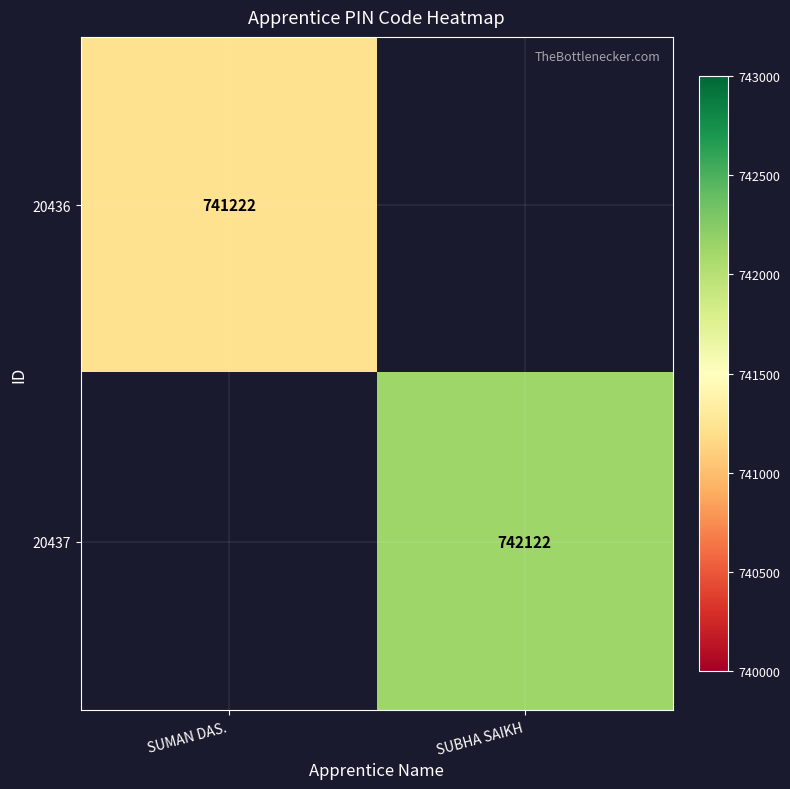

True or false: 20437 has a value of 434344.3 at SUBHA SAIKH.

False